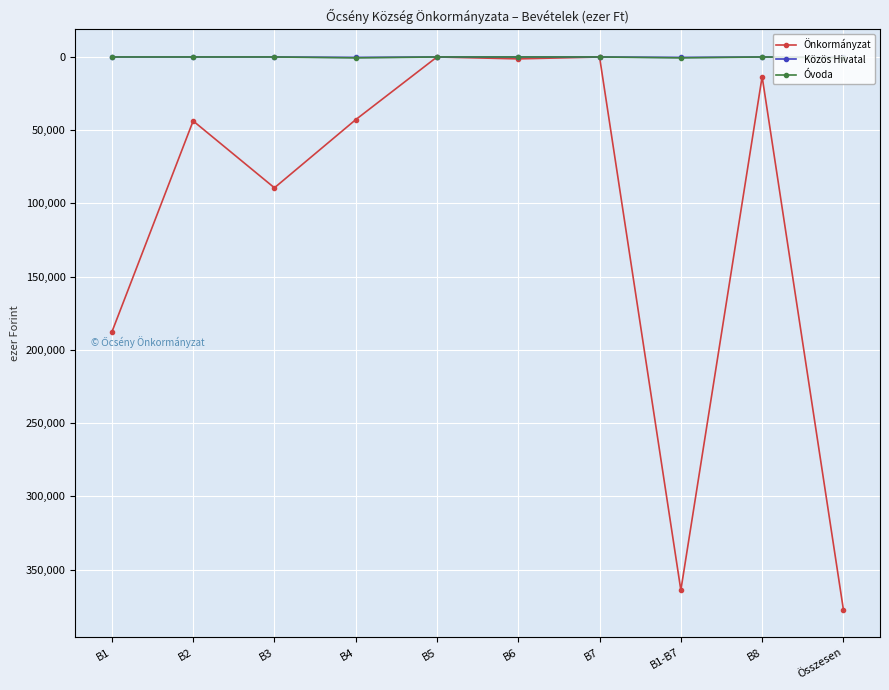

What is the greatest value displayed?

377395